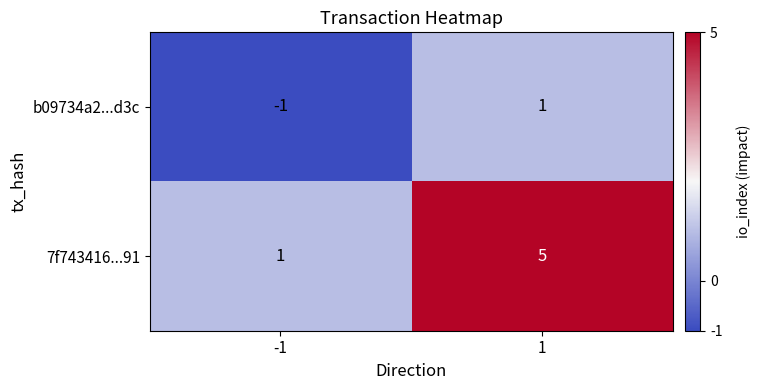

Which category has the lowest value across all series?

-1